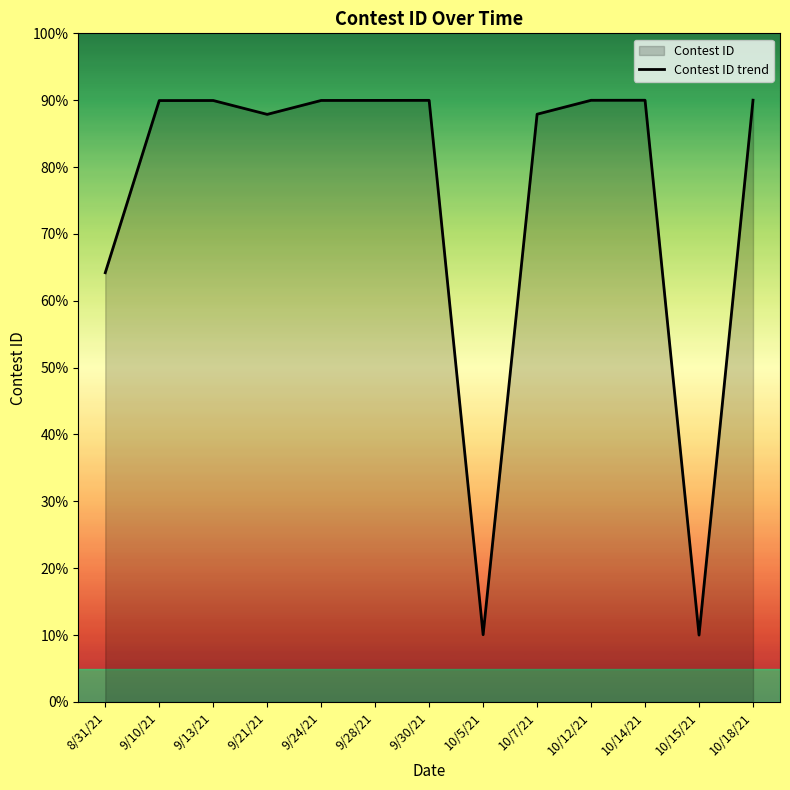

What is the value of the 6th point from the left?

90.0